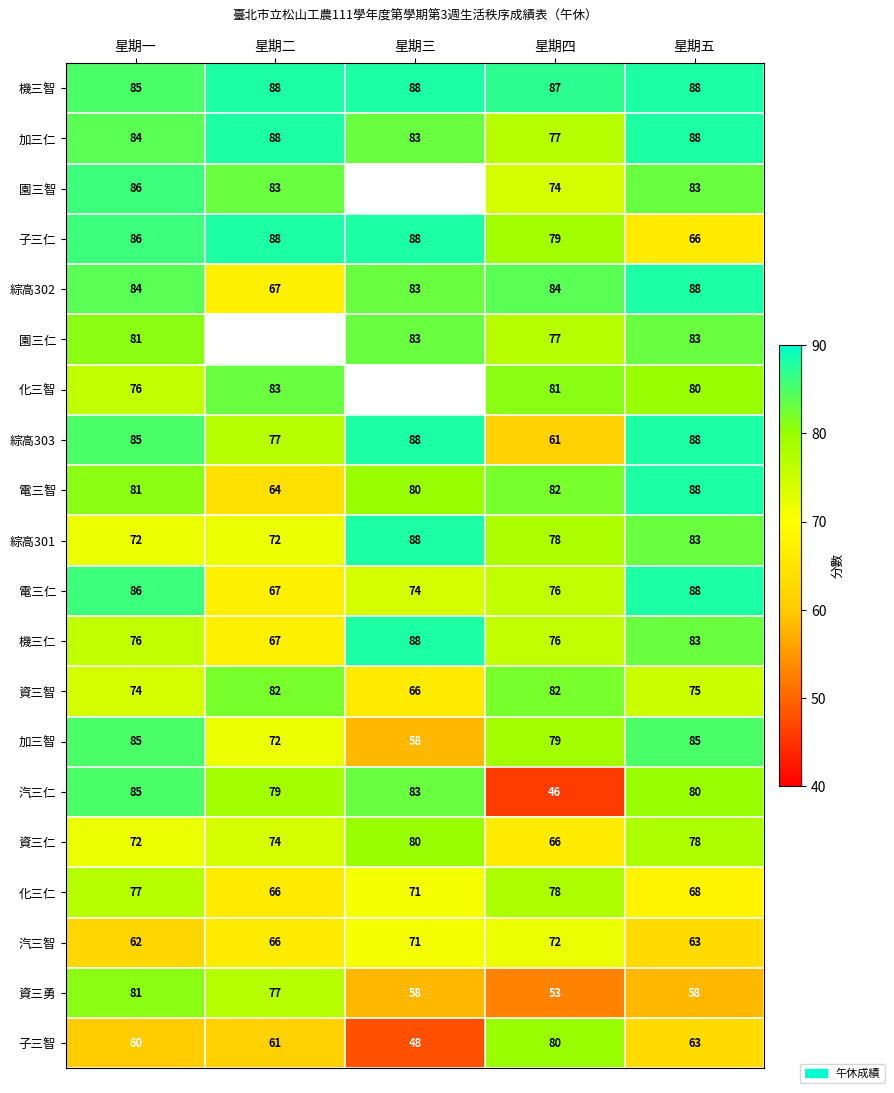

Which series changed the most between 星期一 and 星期五?

資三勇